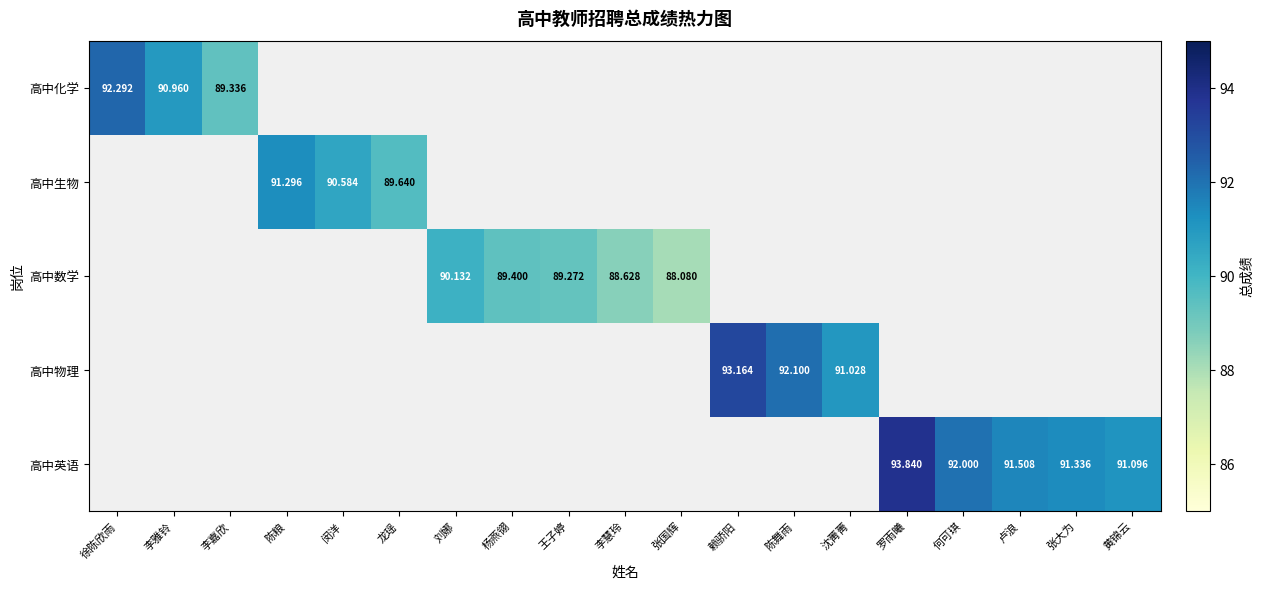

Is the value of 高中生物 at 闵洋 greater than the value of 高中英语 at 卢浪?

No